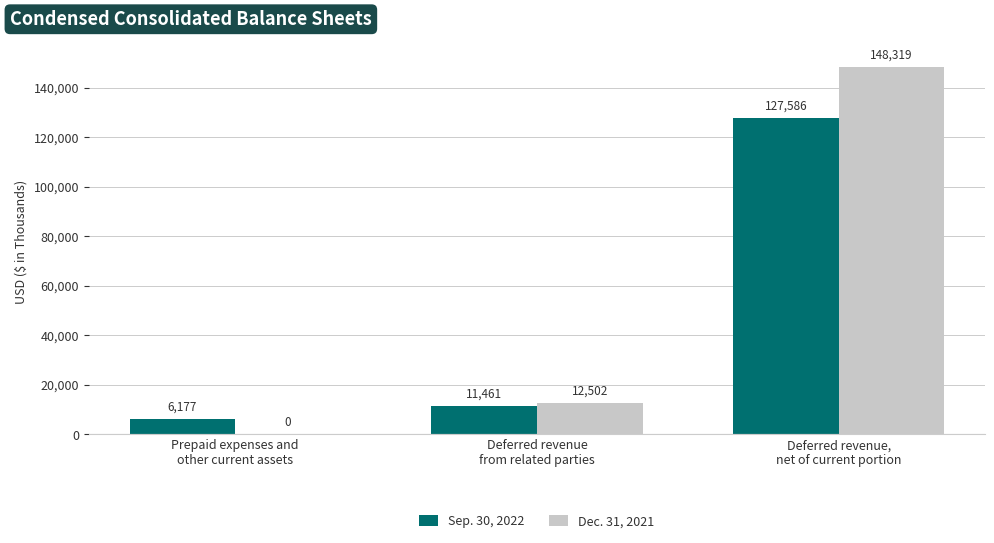

What is the maximum value for Sep. 30, 2022?

127586